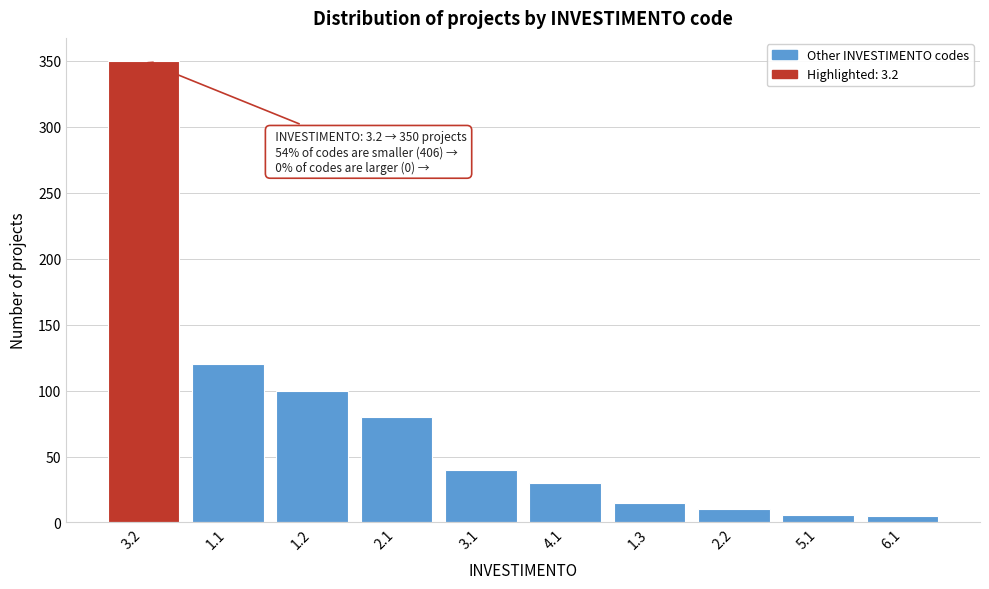

The value at 4.1 is 49. True or false?

False